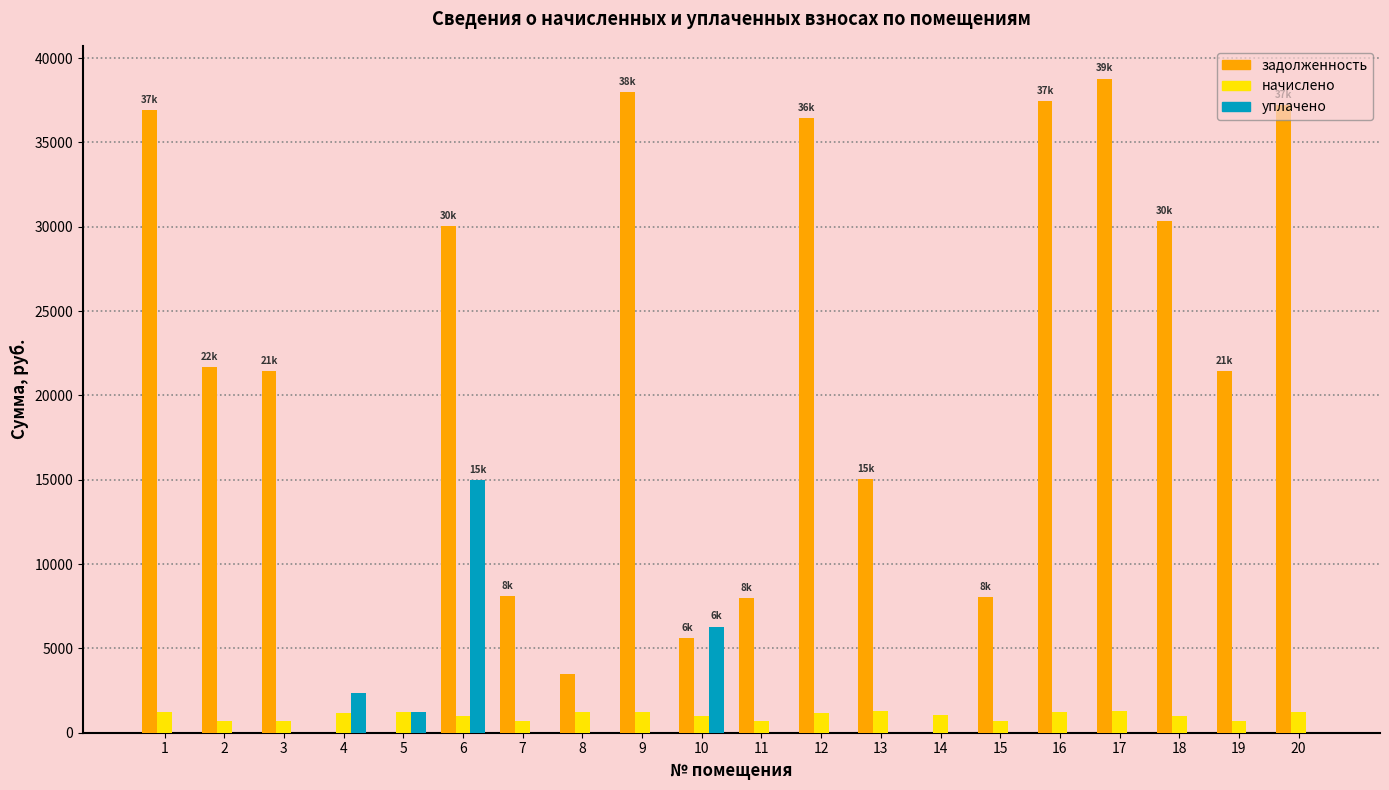

How many groups of bars are there?

20